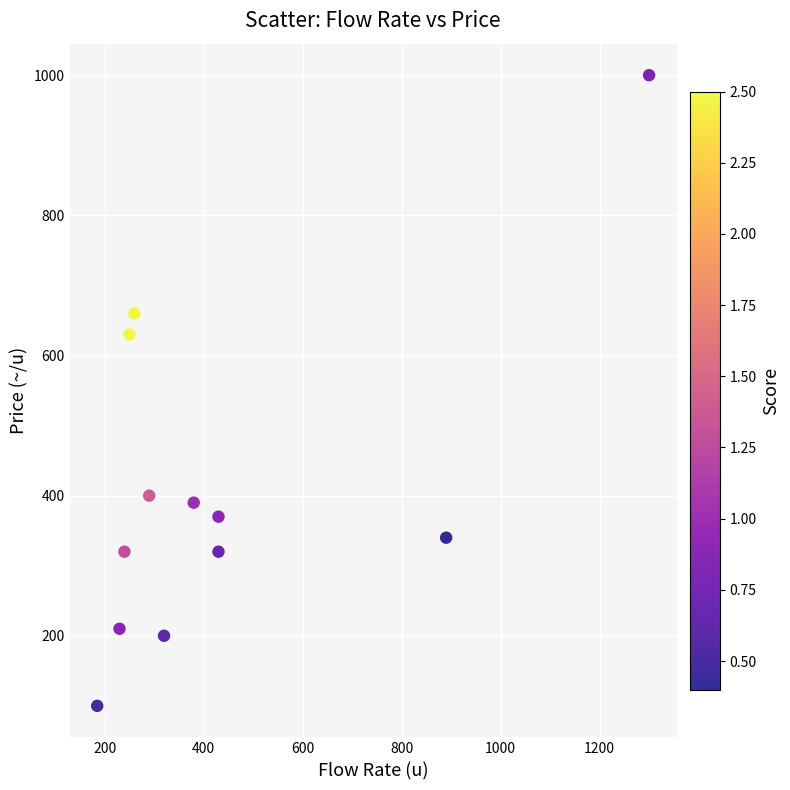

What Y value in the scatter plot is closest to 550?

630